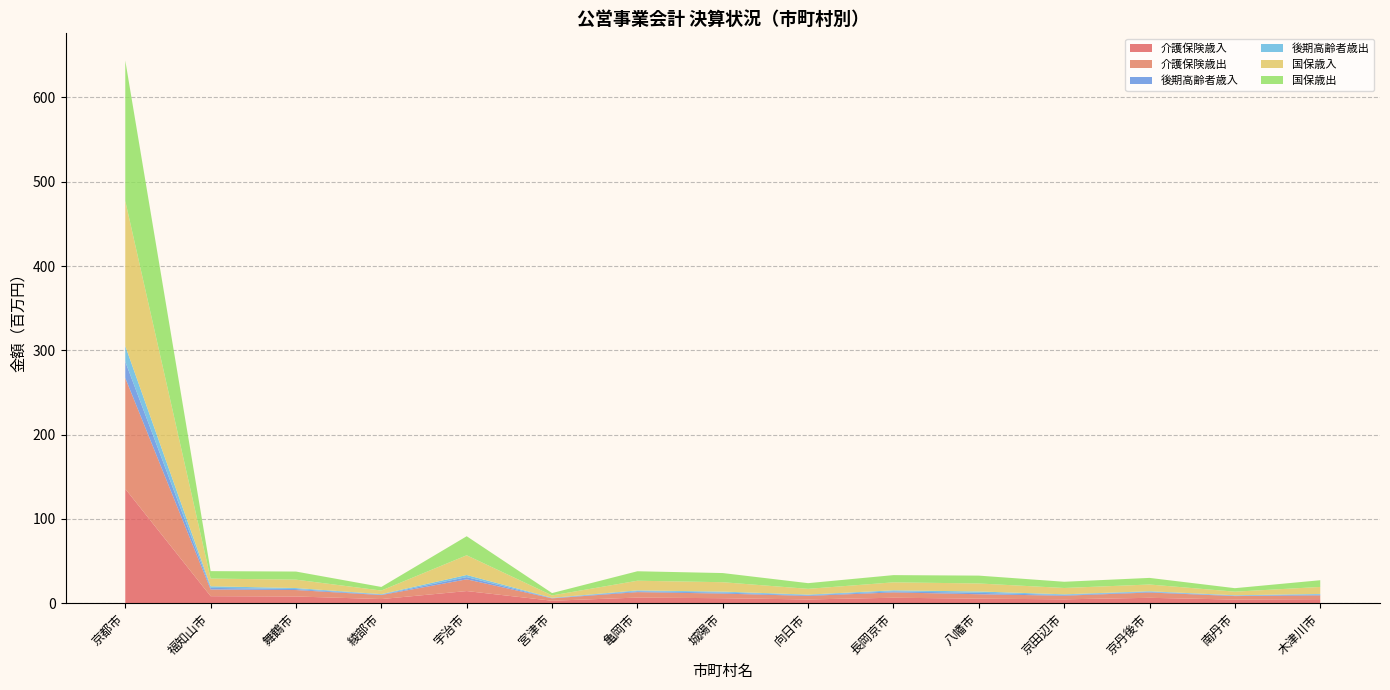

Reading left to right, what are all the values shown in this chart?

介護保険歳入: 京都市=135682050	福知山市=8296806	舞鶴市=7926328	綾部市=4880036	宇治市=14374612	宮津市=2897963	亀岡市=6651253	城陽市=5890604	向日市=4418299	長岡京市=6467930	八幡市=5366087	京田辺市=4573444	京丹後市=6359110	南丹市=4288374	木津川市=4767014
介護保険歳出: 京都市=131487673	福知山市=7944094	舞鶴市=7663347	綾部市=4735318	宇治市=13920832	宮津市=2806297	亀岡市=6456753	城陽市=5497934	向日市=4214042	長岡京市=6305792	八幡市=5239604	京田辺市=4285589	京丹後市=6278240	南丹市=4123696	木津川市=4520834
後期高齢者歳入: 京都市=19347673	福知山市=1916723	舞鶴市=1181079	綾部市=545668	宇治市=2617094	宮津市=325087	亀岡市=1028730	城陽市=1181397	向日市=774611	長岡京市=1262351	八幡市=1648080	京田辺市=822764	京丹後市=762199	南丹市=480491	木津川市=844956
後期高齢者歳出: 京都市=18635074	福知山市=1899191	舞鶴市=1177617	綾部市=535898	宇治市=2530947	宮津市=319090	亀岡市=1007679	城陽市=1153956	向日市=747705	長岡京市=1217693	八幡市=1622943	京田辺市=821944	京丹後市=755479	南丹市=470872	木津川市=836152
国保歳入: 京都市=172055487	福知山市=9114972	舞鶴市=9947899	綾部市=4283893	宇治市=23386867	宮津市=2848512	亀岡市=11478804	城陽市=11144814	向日市=6845480	長岡京市=9460642	八幡市=9508694	京田辺市=7512871	京丹後市=7993851	南丹市=4276441	木津川市=8296280
国保歳出: 京都市=166650021	福知山市=8851278	舞鶴市=9622532	綾部市=4274270	宇治市=22588079	宮津市=2779826	亀岡市=11247582	城陽市=10865709	向日市=6747258	長岡京市=8582086	八幡市=9307261	京田辺市=7385493	京丹後市=7842982	南丹市=4159643	木津川市=7964893